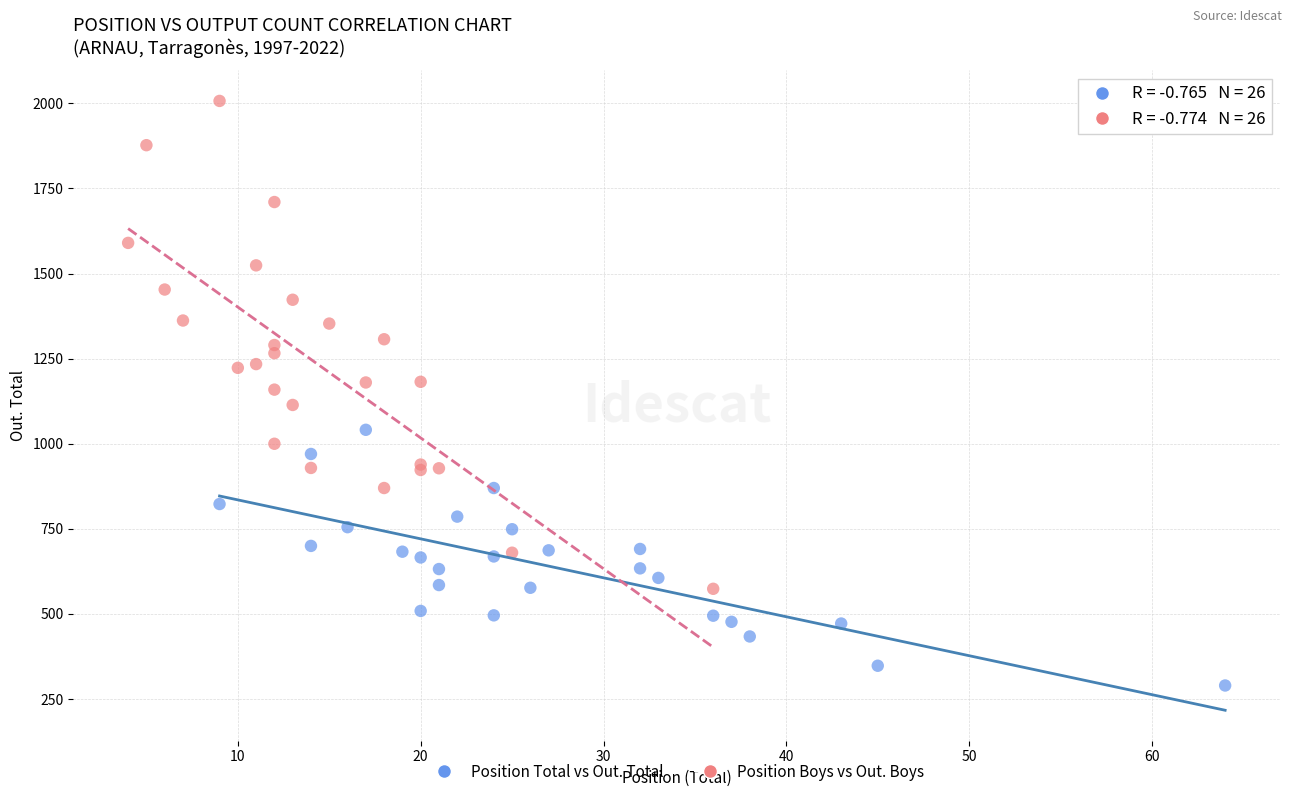

Which series reaches the maximum Y coordinate?

Position Boys vs Out. Boys